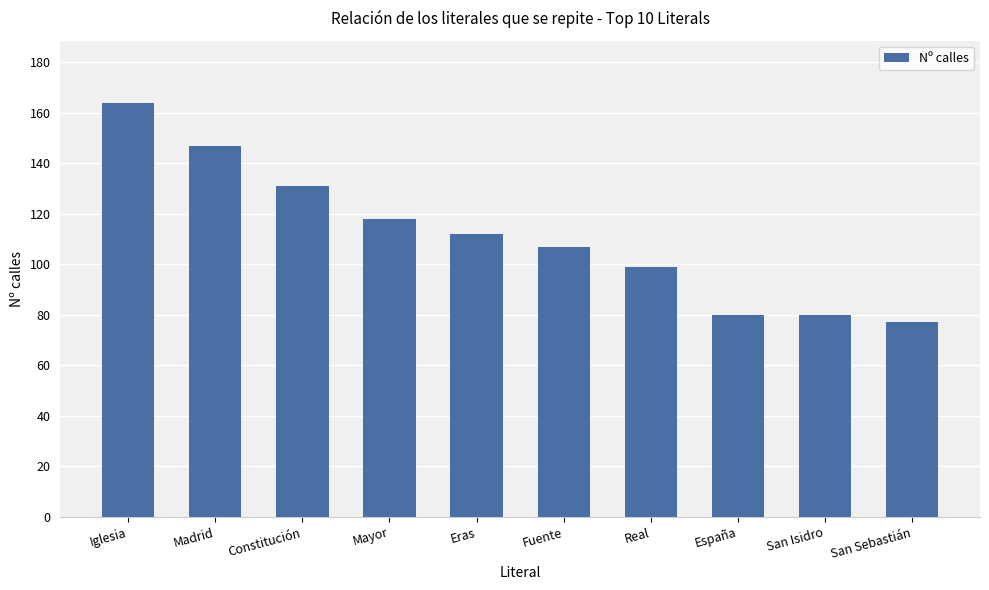

What value does the data have at Madrid, to the nearest 5?

145